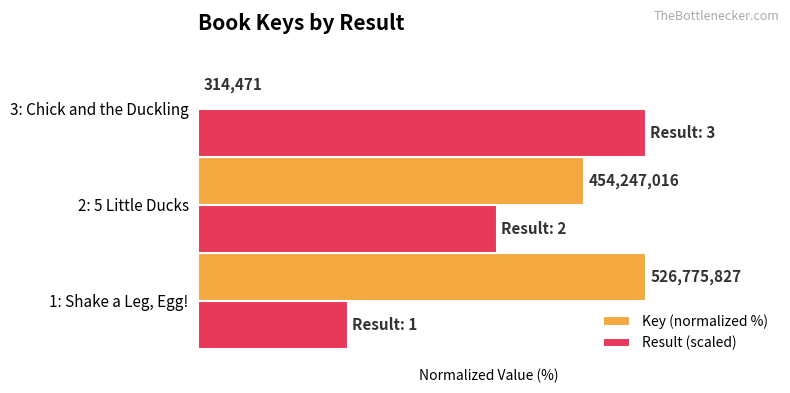

Which series has the largest total across all categories?

Result (scaled)